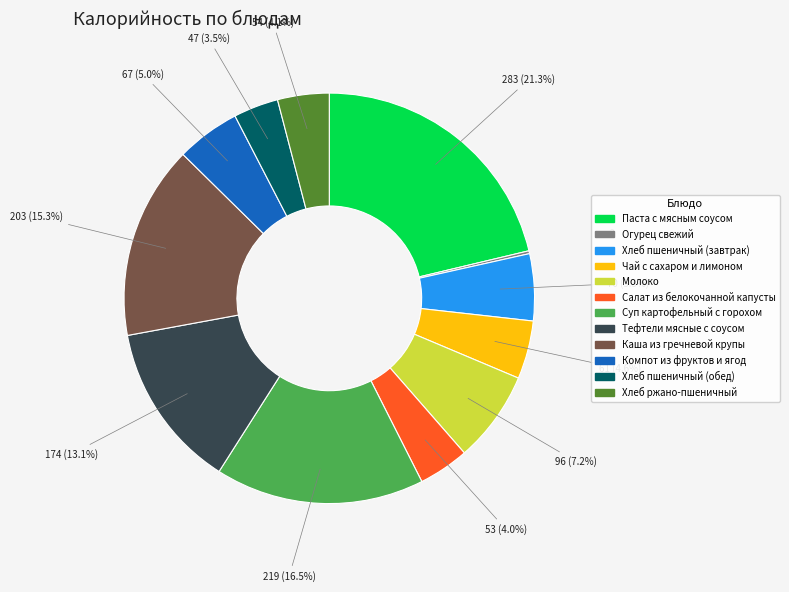

Which has a higher value, Хлеб ржано-пшеничный or Чай с сахаром и лимоном?

Чай с сахаром и лимоном